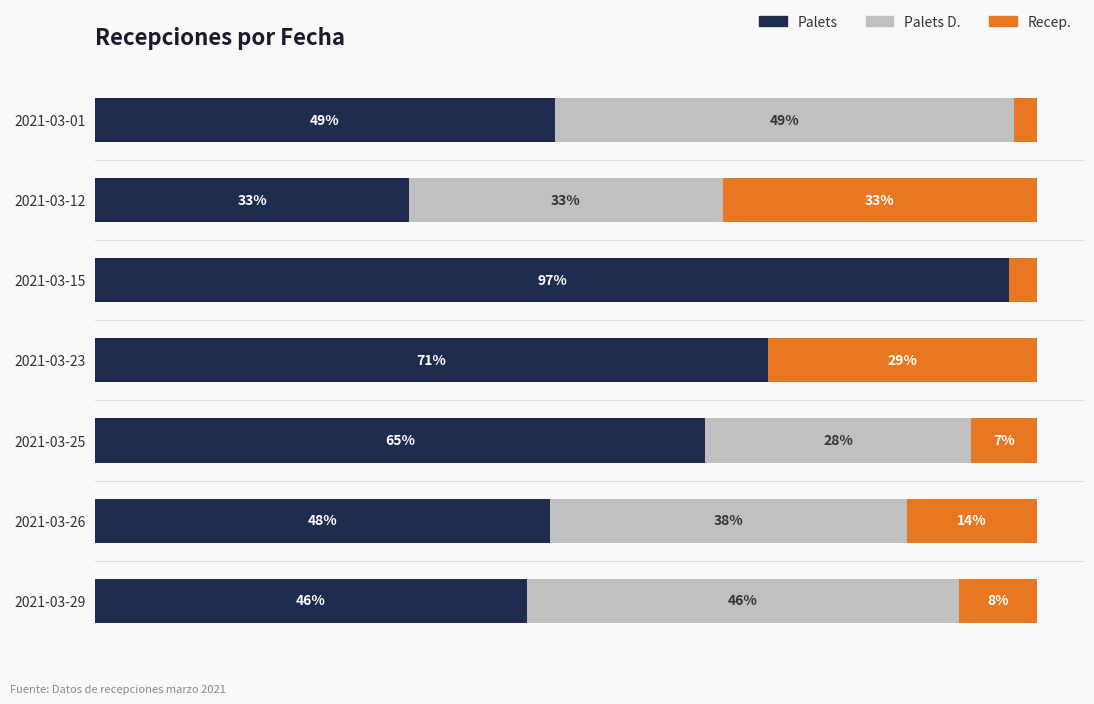

What are all the series names shown in the legend?

Palets, Palets D., Recep.